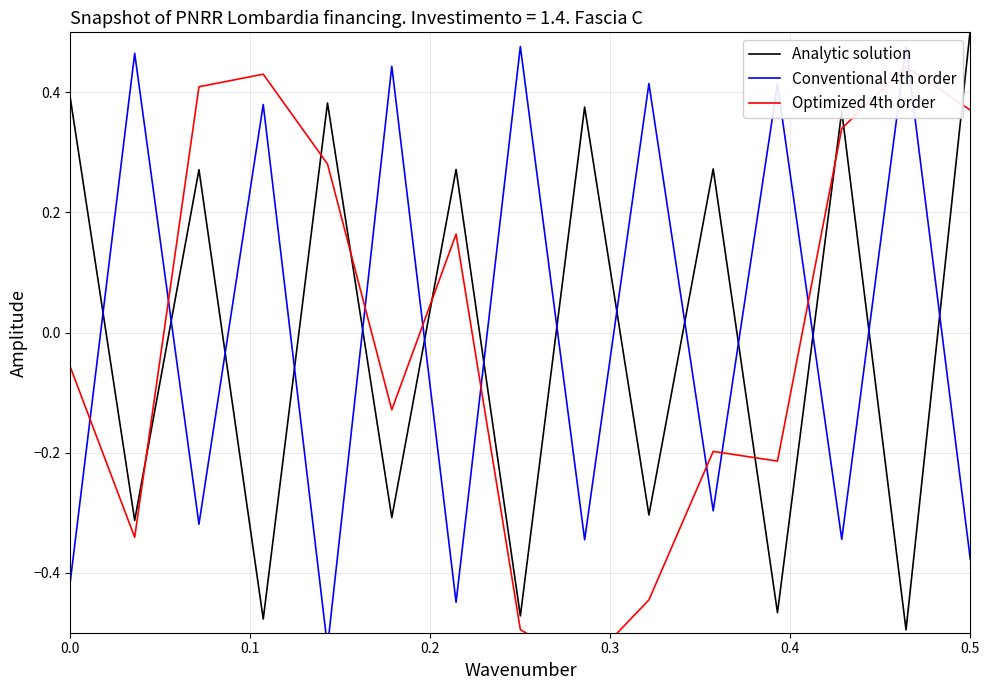

What is the maximum value for Analytic solution?

0.5